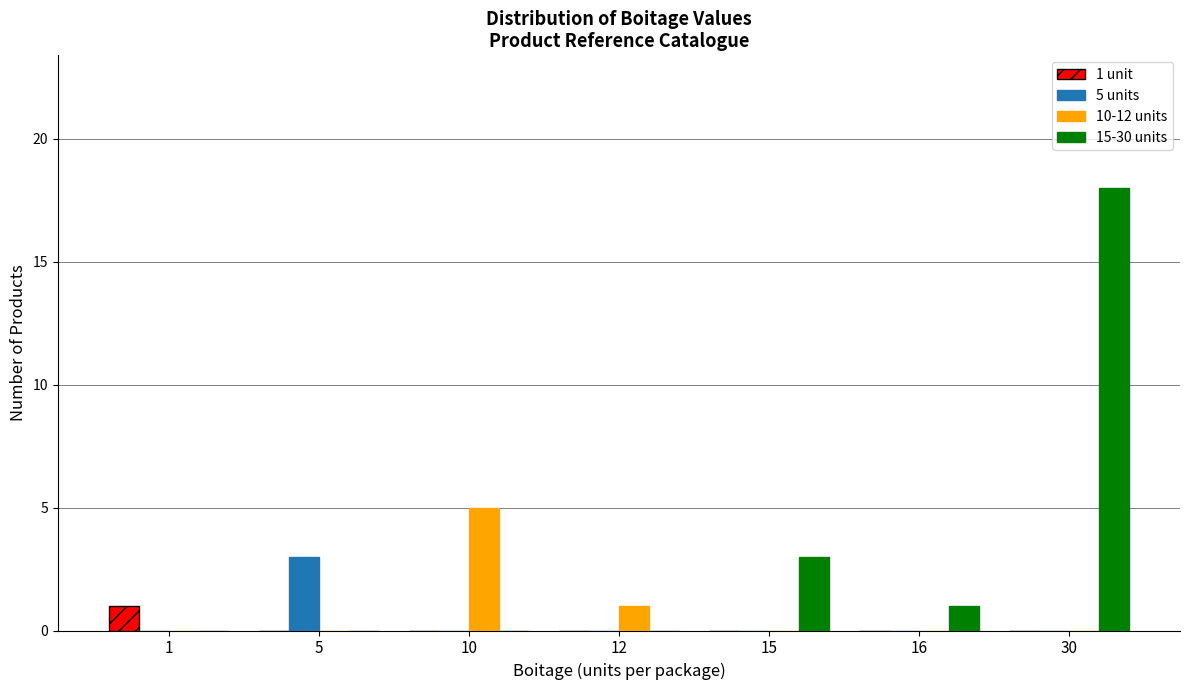

What is the spread (max minus min) of values at 15?

3